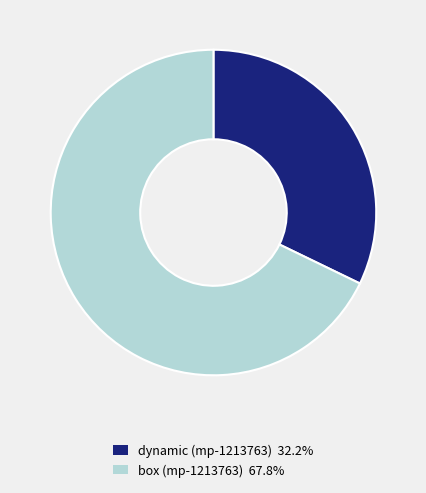

Is there a majority slice in this chart?

Yes